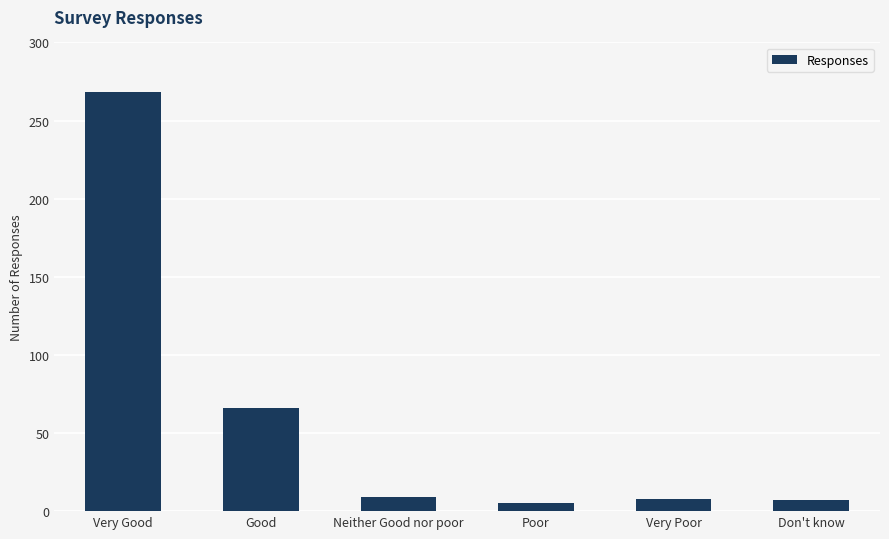

What is the sum of all values?

363